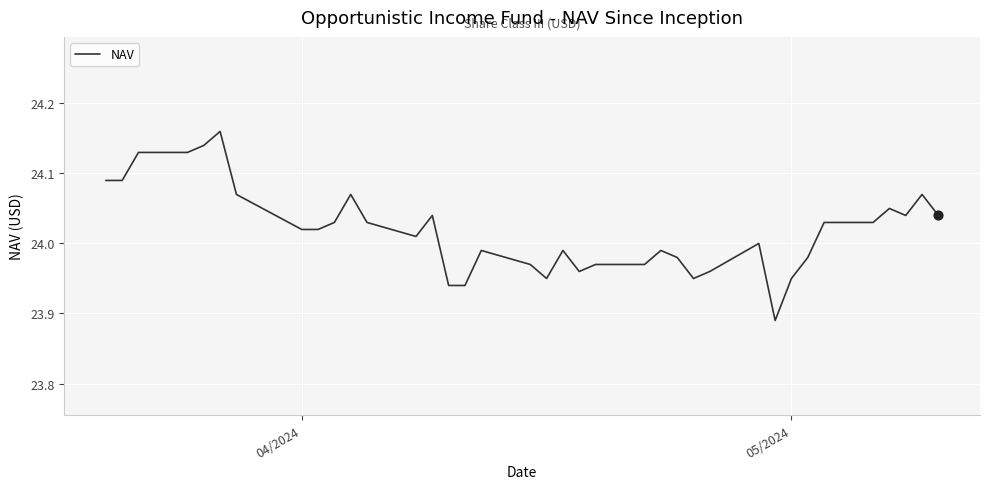

What is the difference between the maximum and minimum values?

0.3